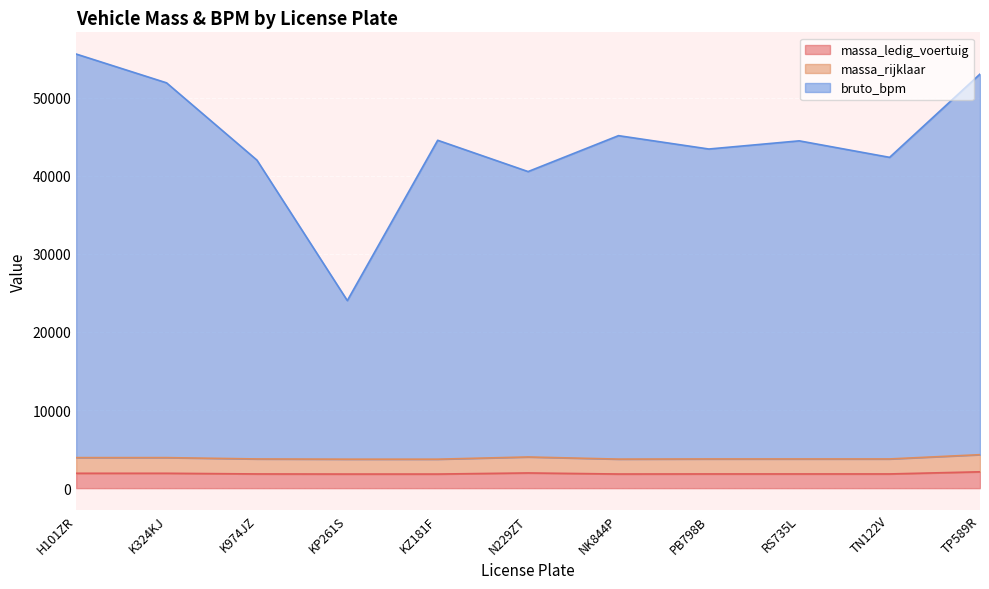

What is the sum of all bruto_bpm values?

487009